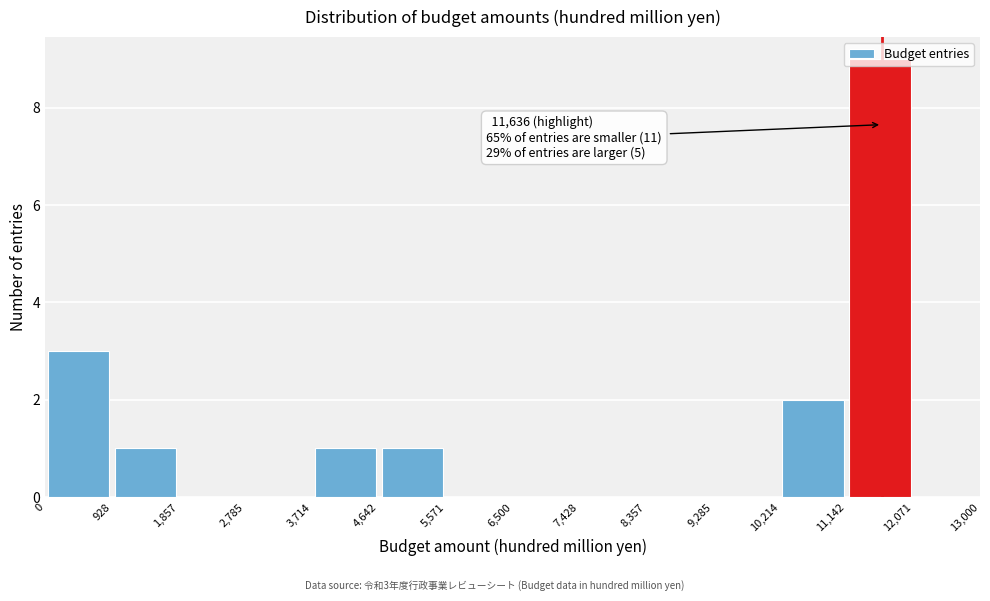

Over which range of the x-axis is the bar tallest?

11,142 to 12,071